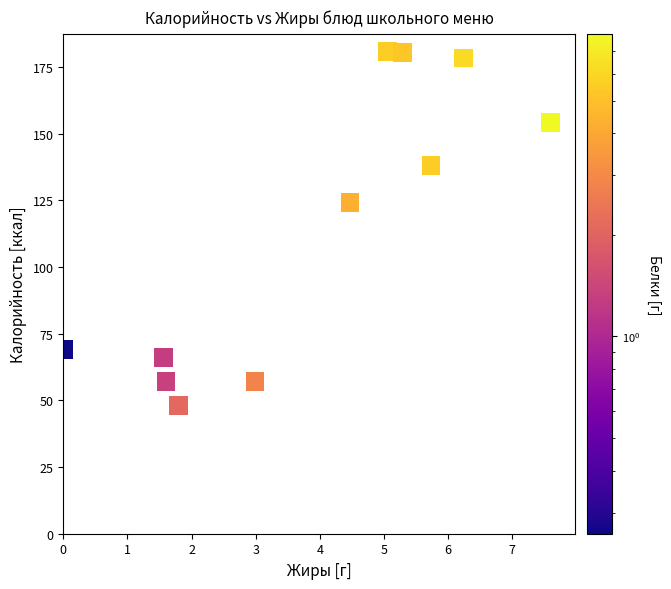

What Y value in the scatter plot is closest to 114?

124.2